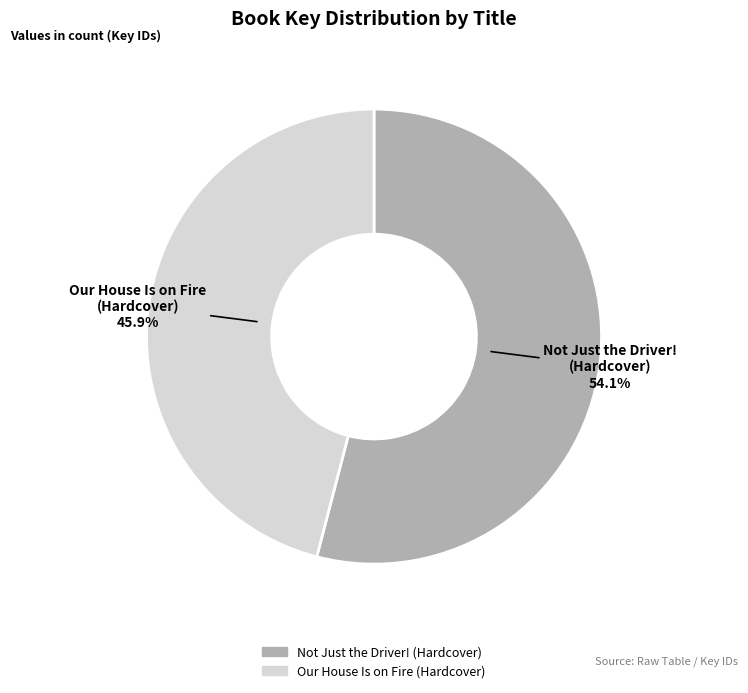

Rank the categories by value from highest to lowest.

Not Just the Driver! (Hardcover), Our House Is on Fire (Hardcover)